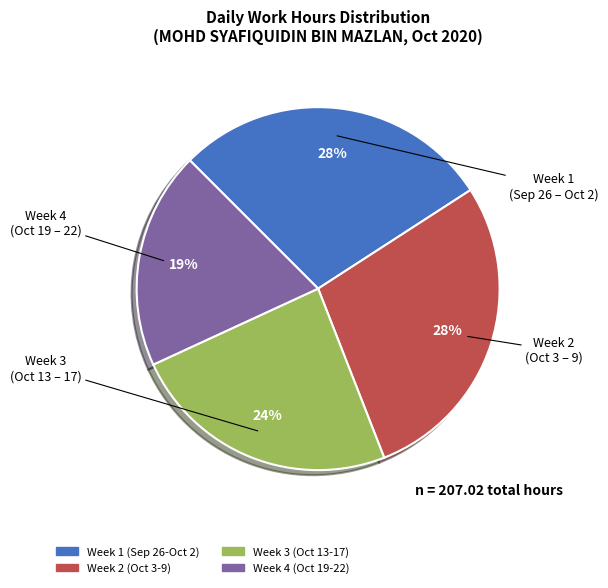

Is there any slice that represents more than half of the pie?

No